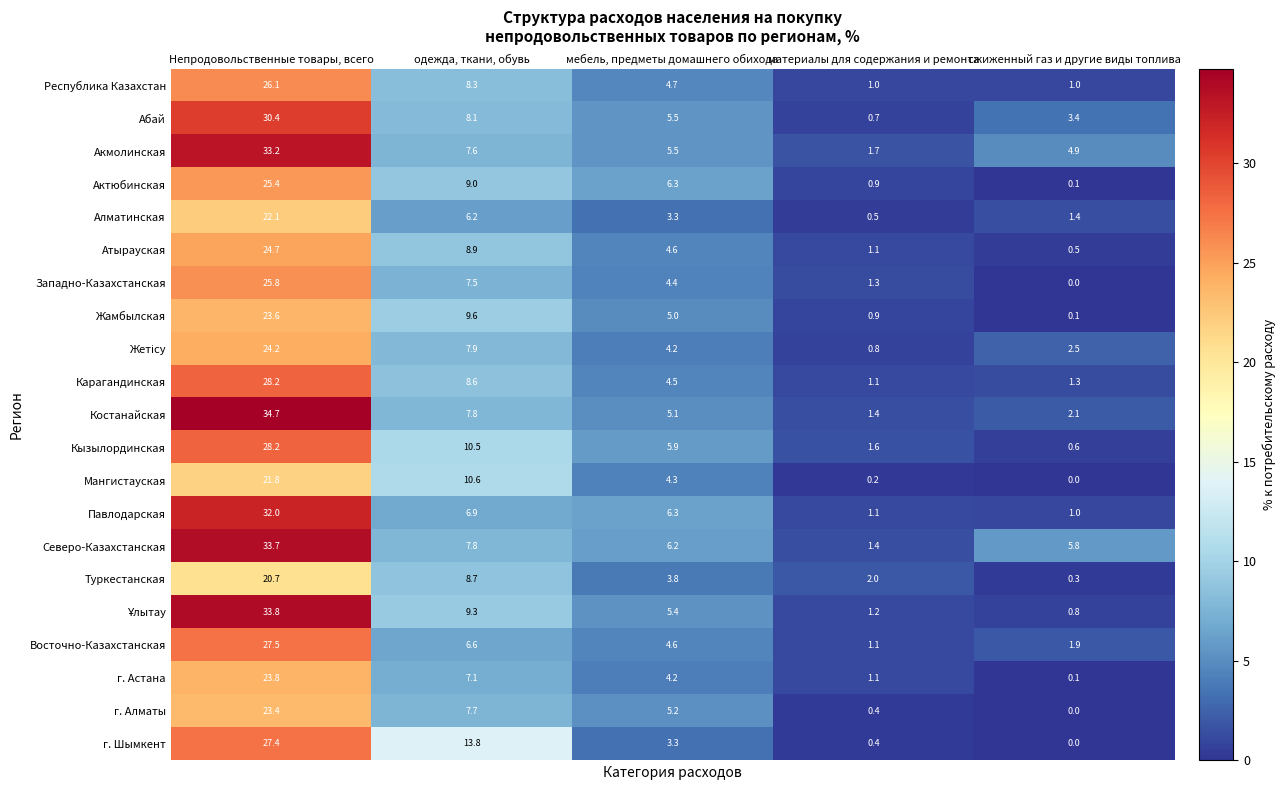

How many series are shown in this chart?

21